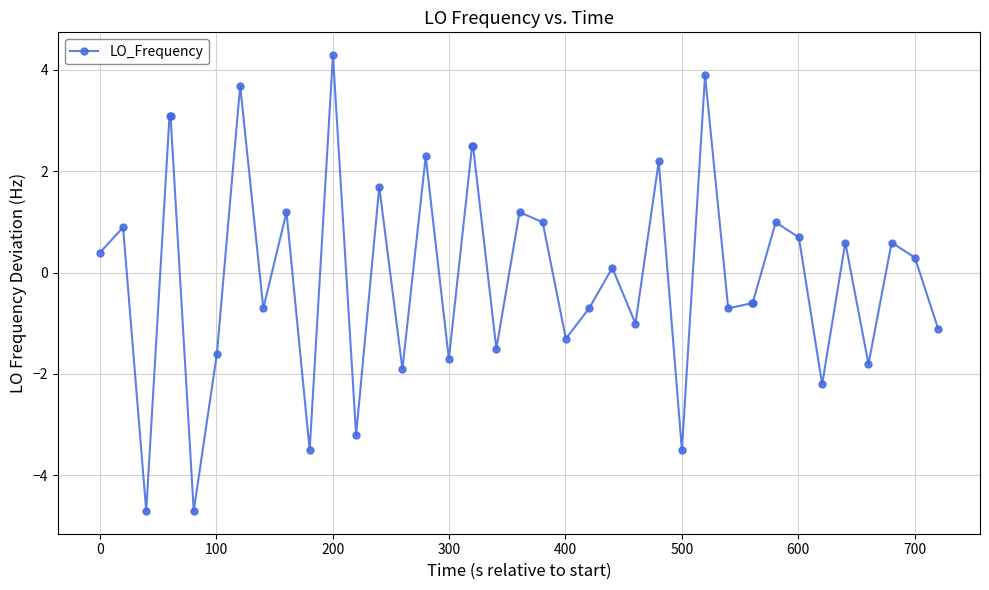

How many values are above zero?

21